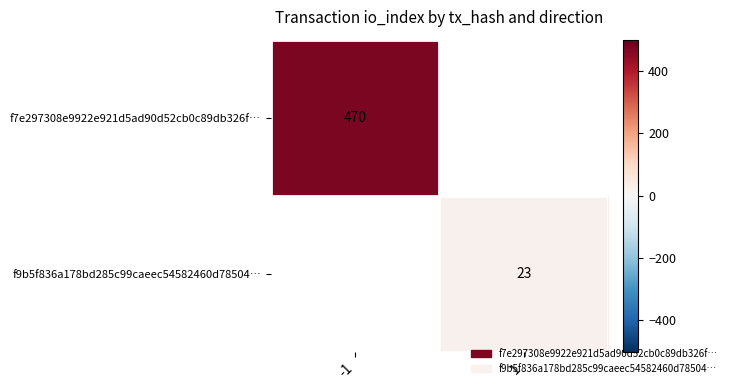

Is the value of f7e297308e9922e921d5ad90d52cb0c89db326f… at -1 greater than the value of f9b5f836a178bd285c99caeec54582460d78504… at 1?

Yes